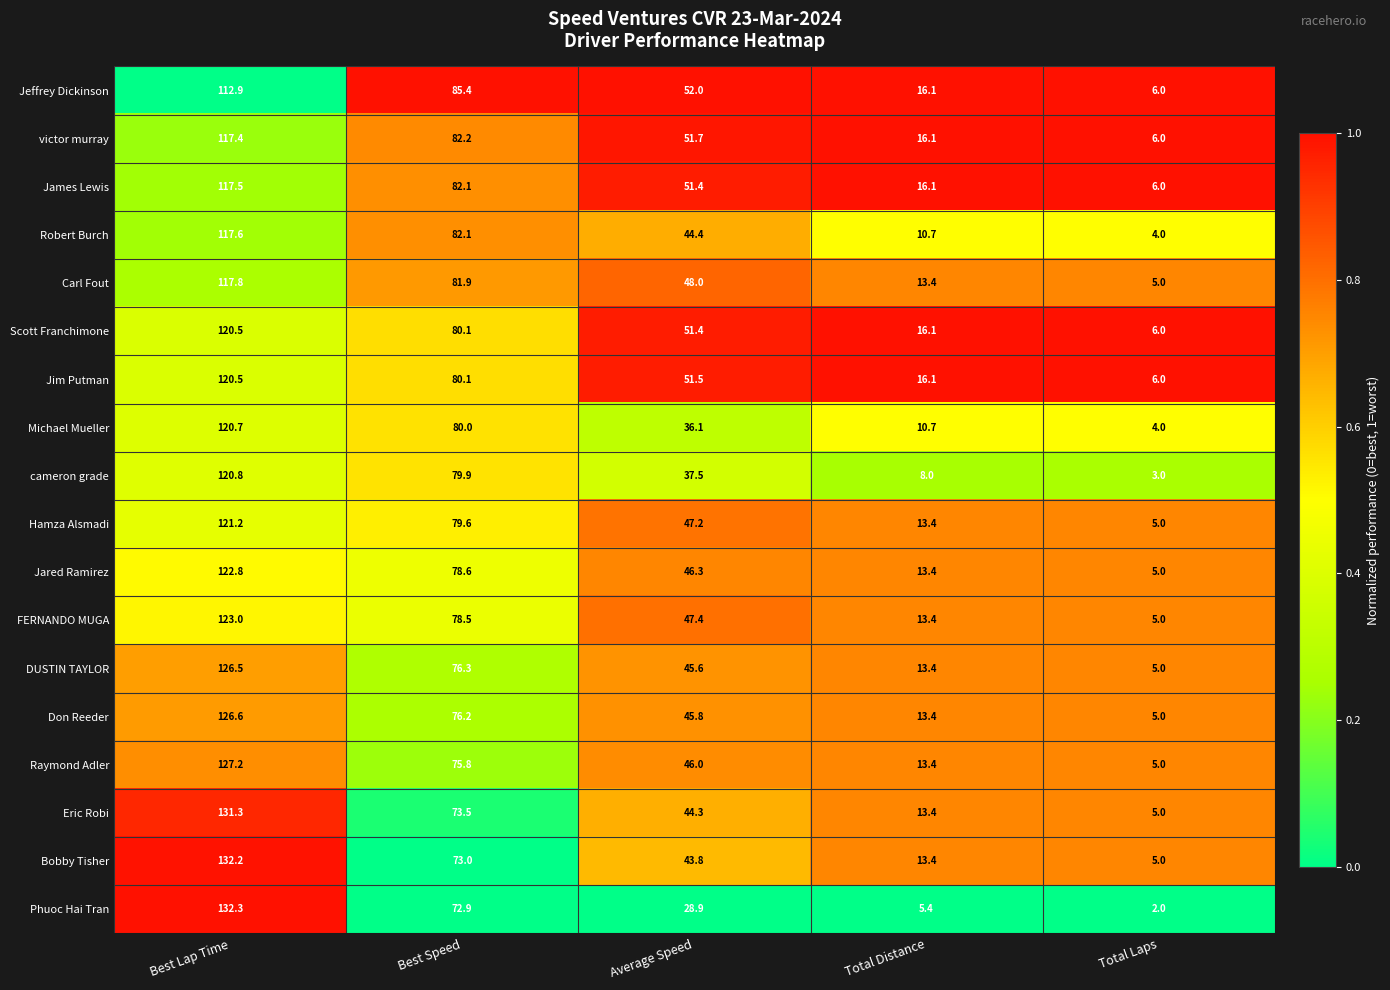

Which series has the largest range (max minus min)?

Phuoc Hai Tran